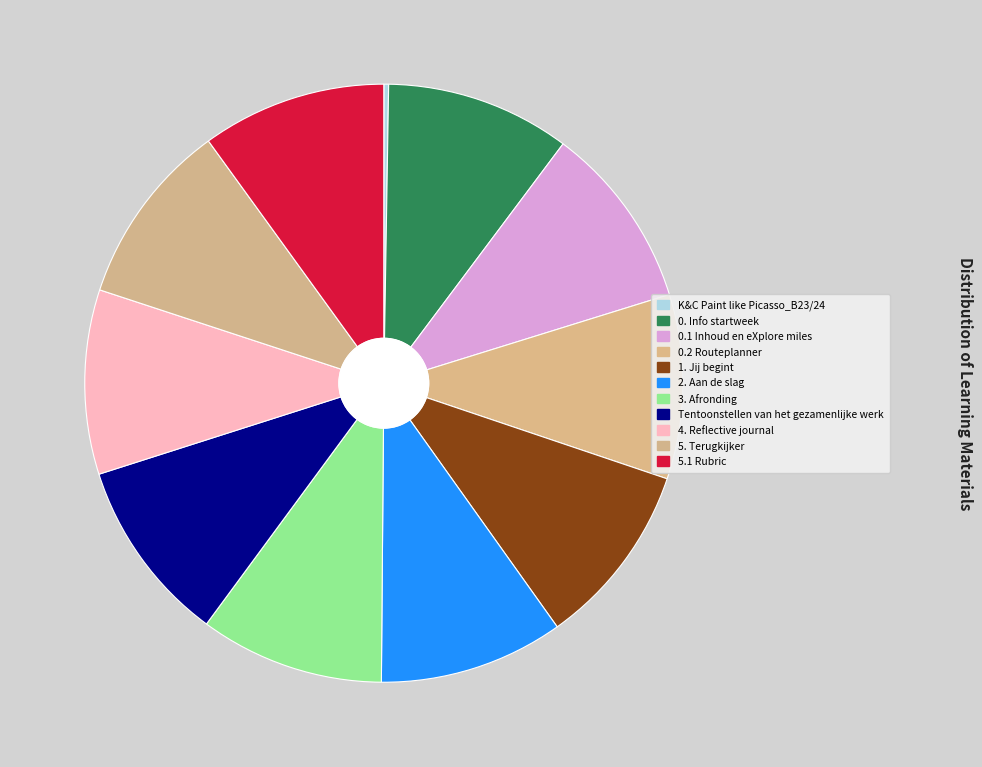

Do 0. Info startweek and 3. Afronding together represent more than half of the pie?

No